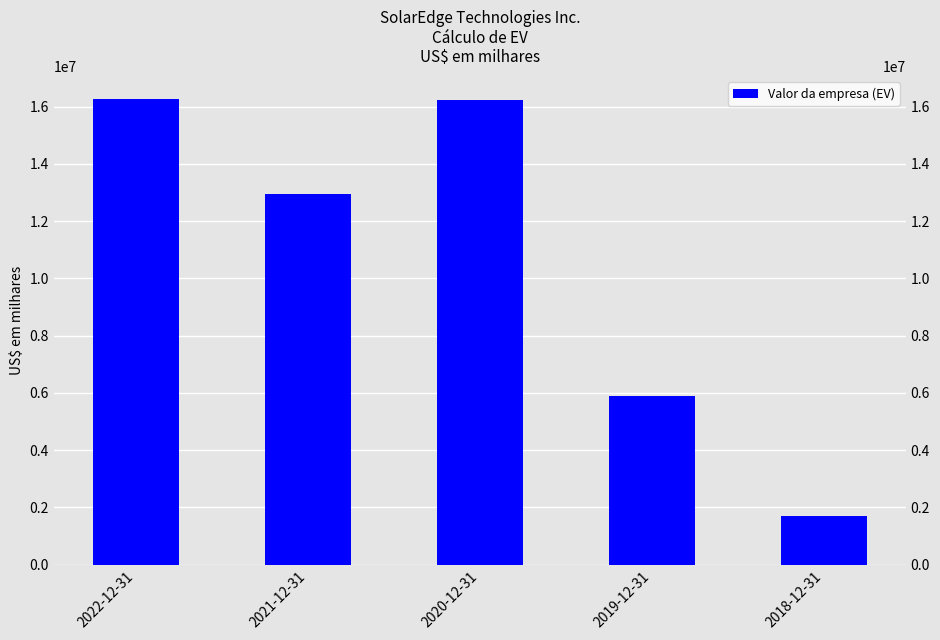

The value at 2021-12-31 is 20216497. True or false?

False